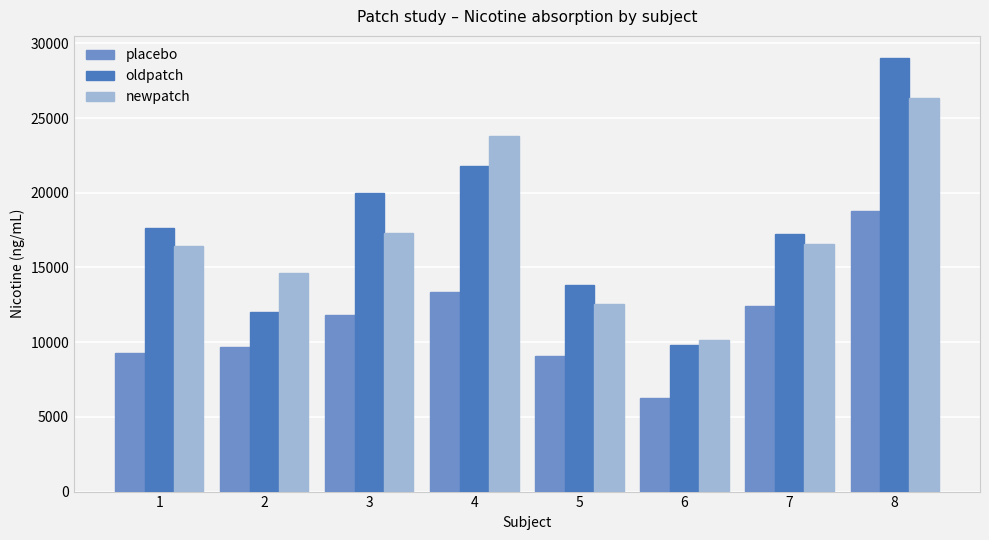

Count the number of data series in this chart.

3